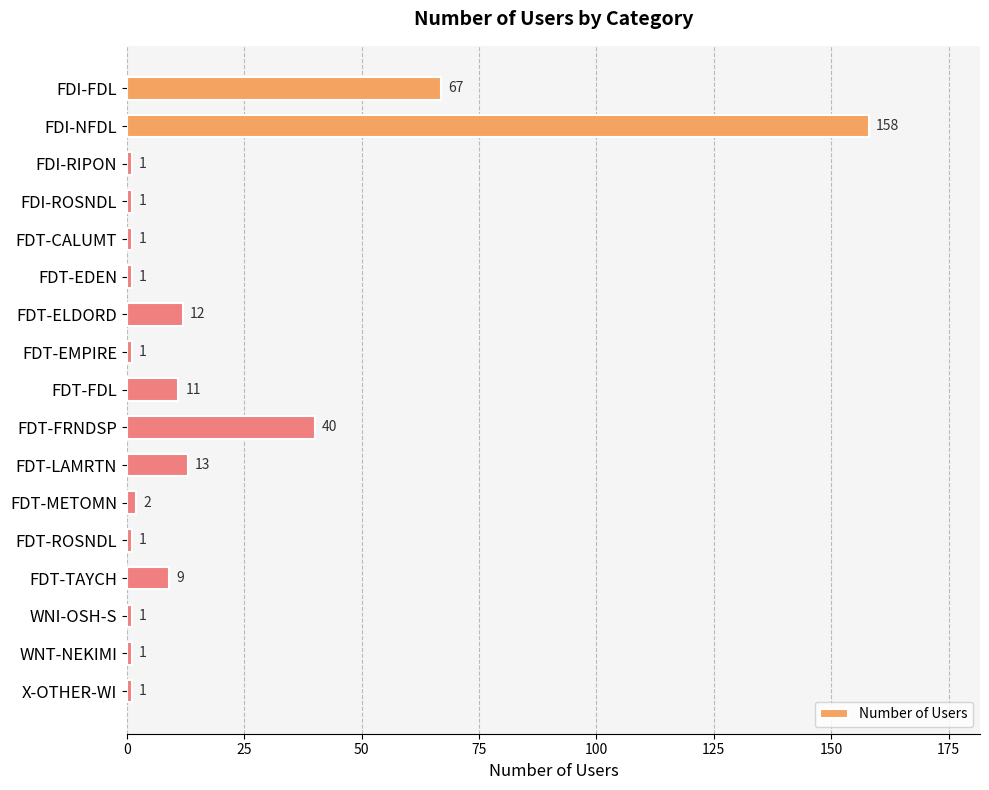

What is the greatest value displayed?

158